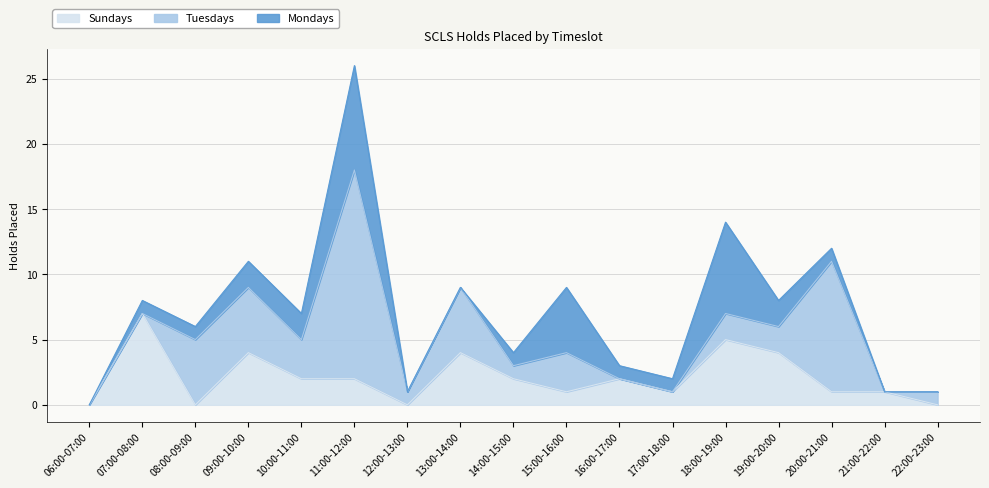

At which category is the sum across all series the highest?

11:00-12:00